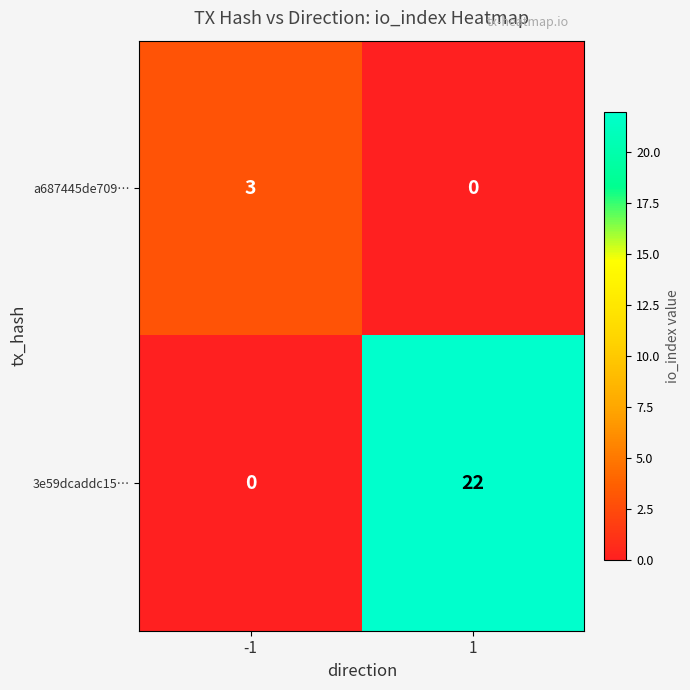

What is the total value across all series at 1?

22